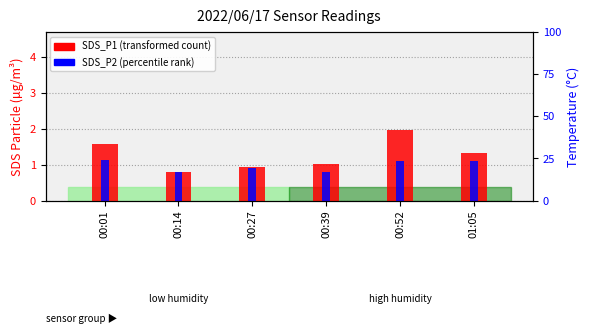

What is the label of the 5th bar from the left?

00:52